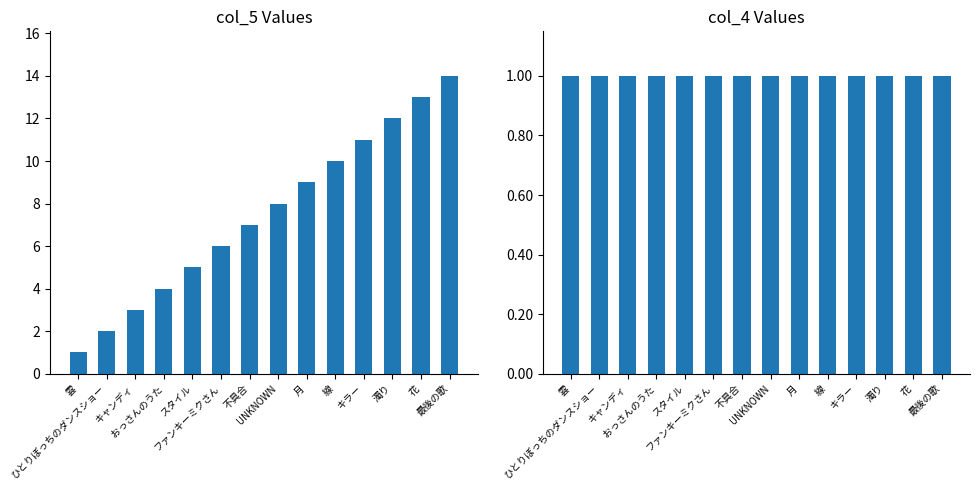

The col_5 series shows 9 at 月. True or false?

True